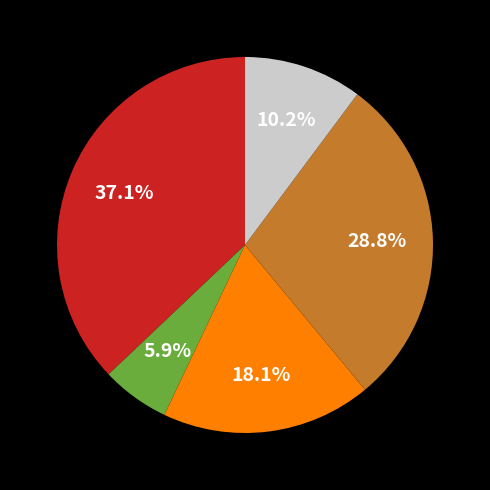

Is there any slice that represents more than half of the pie?

No